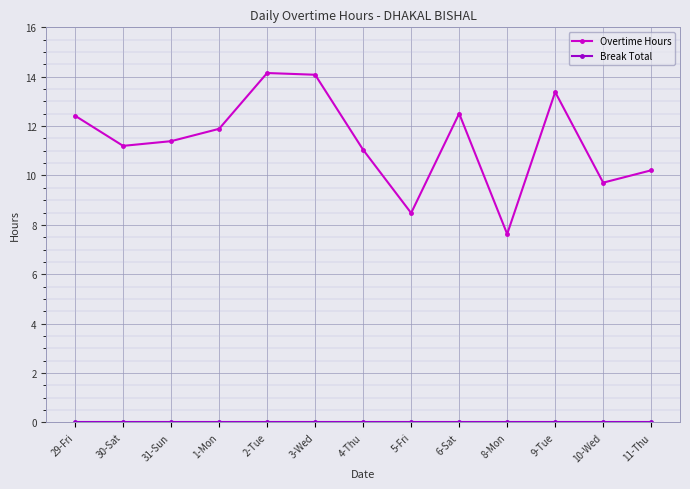

At how many categories does at least one series exceed 1?

13